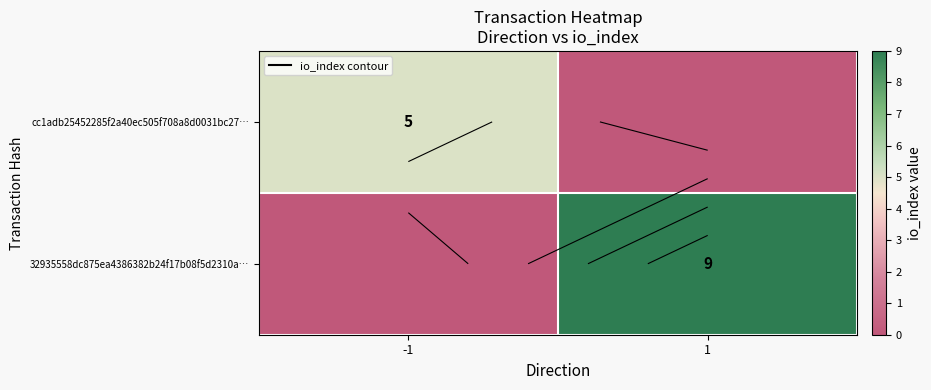

What is the highest value of the 32935558dc875ea4386382b24f17b08f5d2310a… series?

9